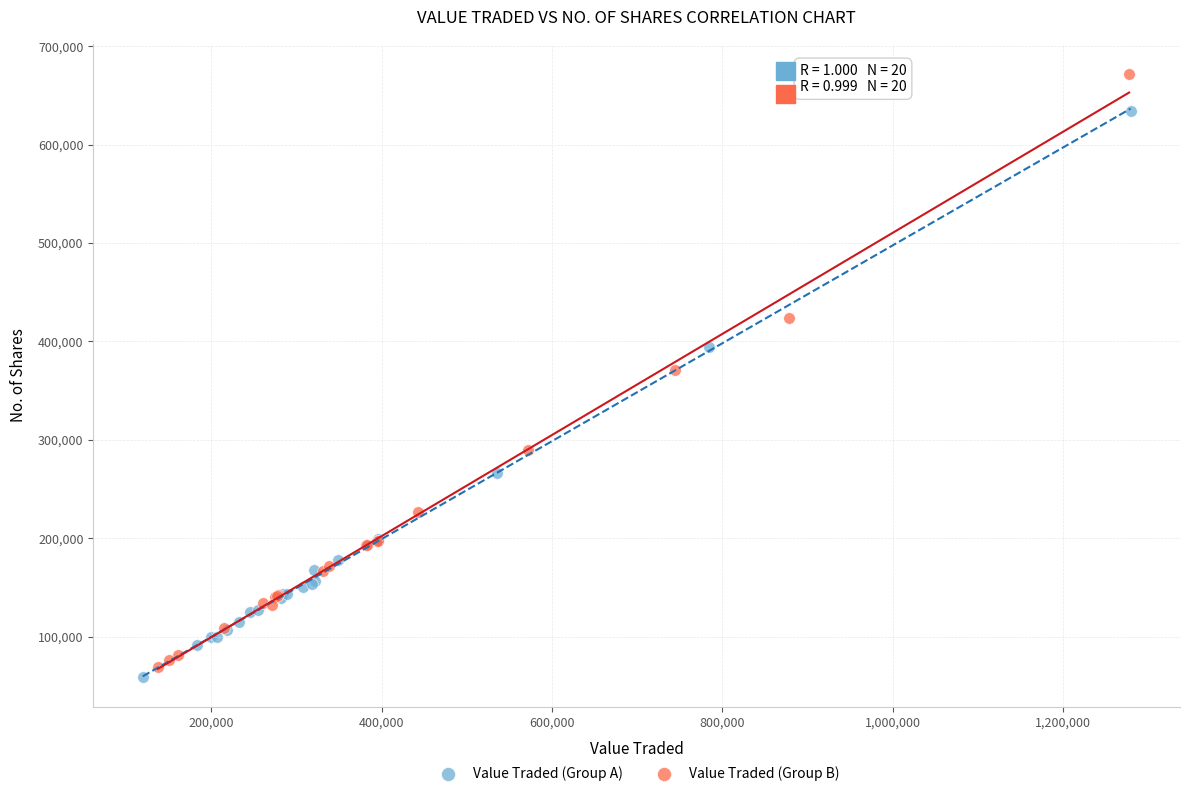

Which series contains the highest Y value?

Value Traded (Group B)